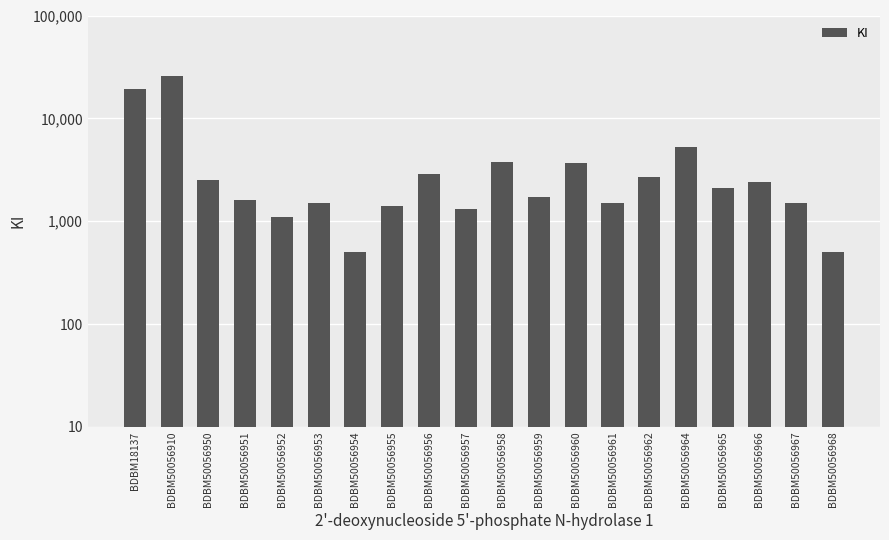

List the labels in order of value, largest first.

BDBM50056910, BDBM18137, BDBM50056964, BDBM50056958, BDBM50056960, BDBM50056956, BDBM50056962, BDBM50056950, BDBM50056966, BDBM50056965, BDBM50056959, BDBM50056951, BDBM50056953, BDBM50056961, BDBM50056967, BDBM50056955, BDBM50056957, BDBM50056952, BDBM50056954, BDBM50056968